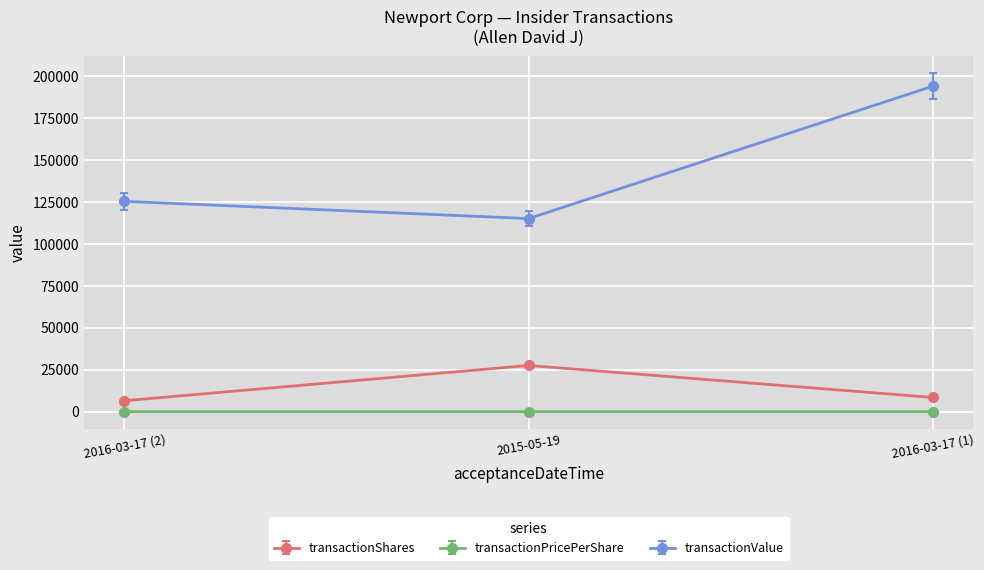

Where is transactionShares nearest to the value 17005?

2016-03-17 (1)